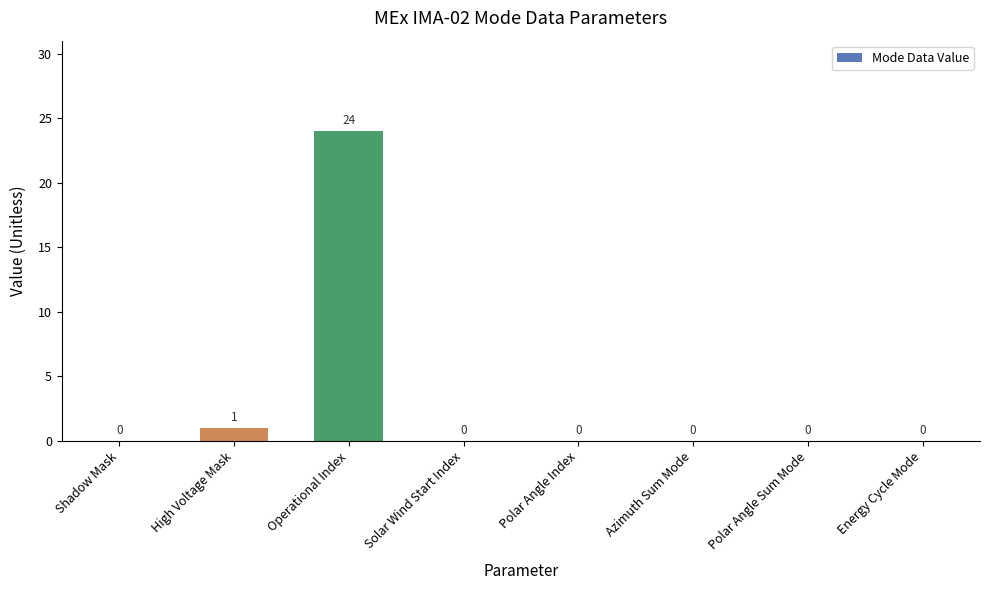

The value at Energy Cycle Mode is 0. True or false?

True